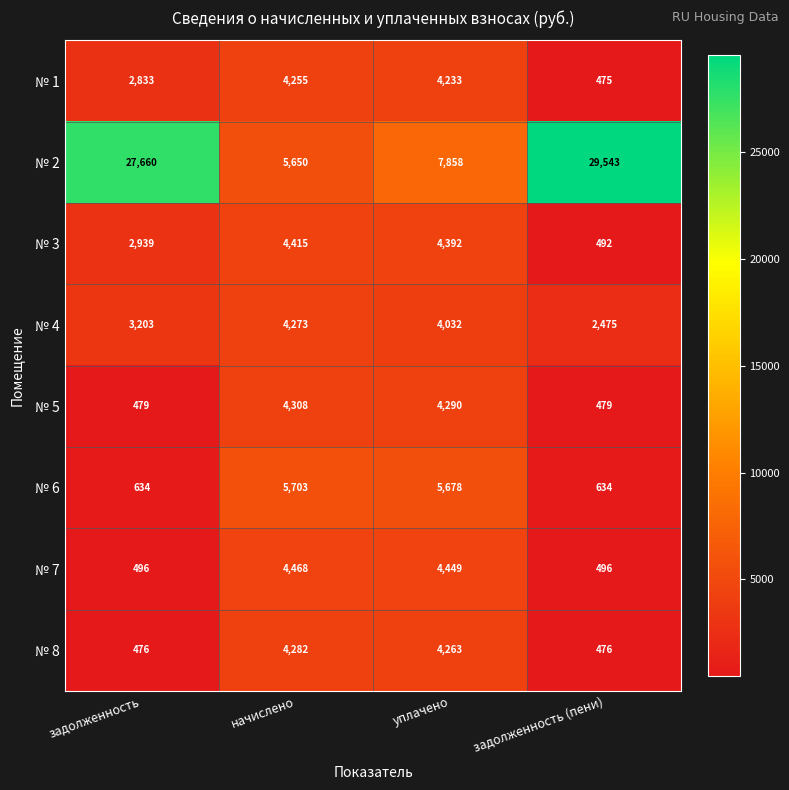

What is the sum of all № 2 values?

70711